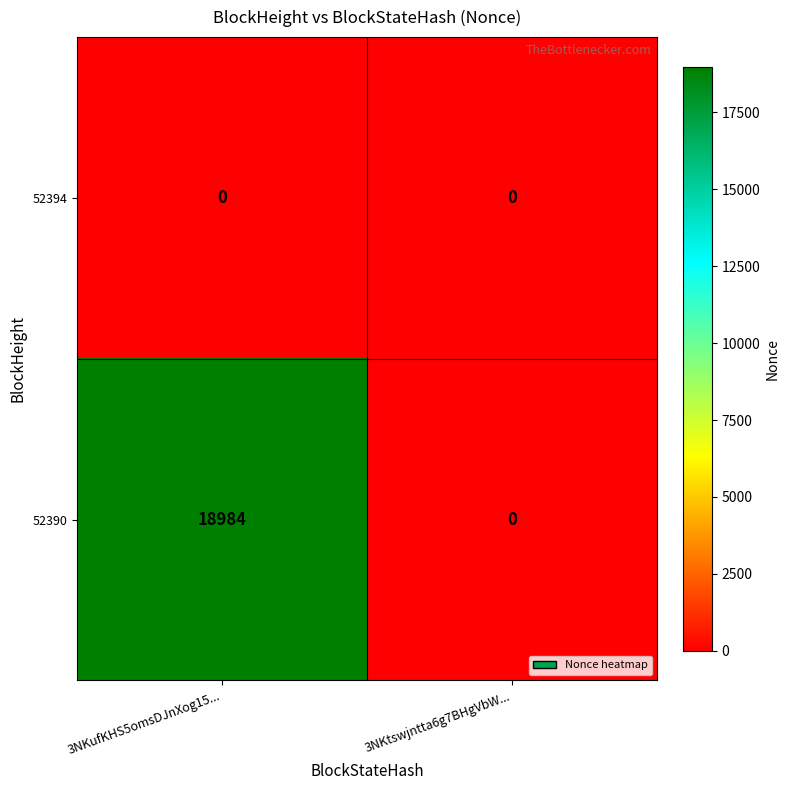

The value of 52390 at 3NKtswjntta6g7BHgVbW... is 11330. True or false?

False